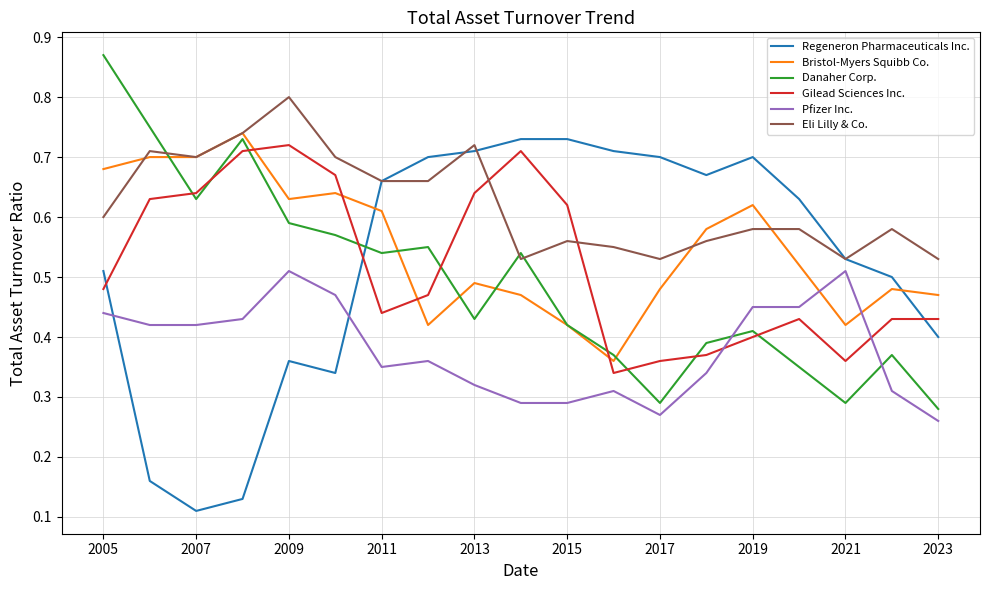

Which series has the largest total across all categories?

Eli Lilly & Co.